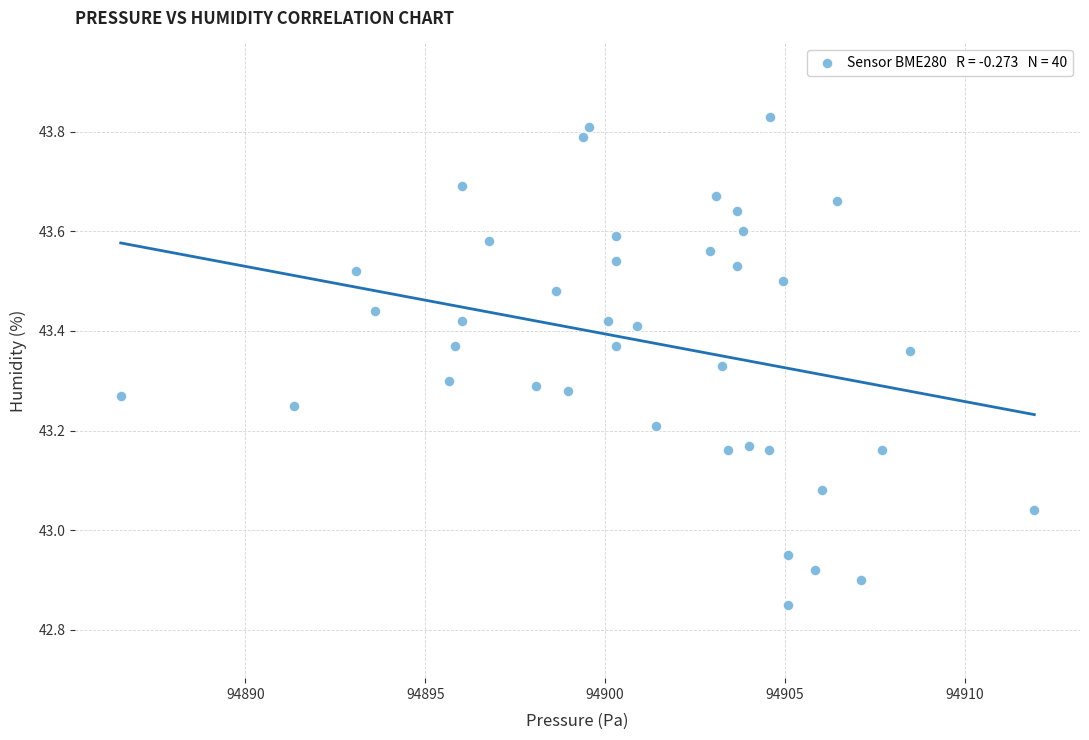

What is the range of Y values (max minus min)?

1.0